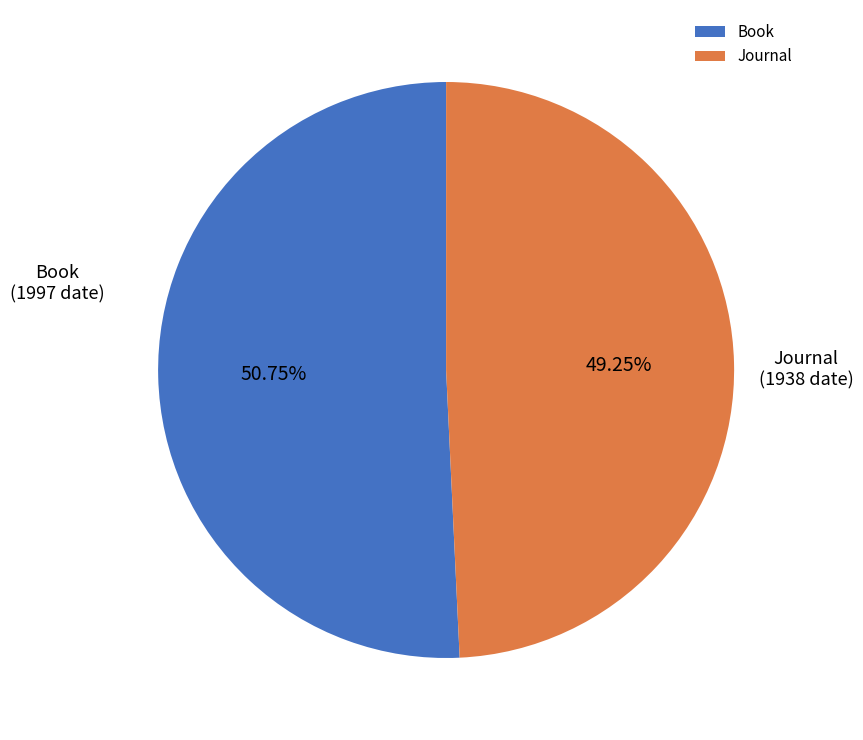

To the nearest percent, what portion does Book represent?

51%